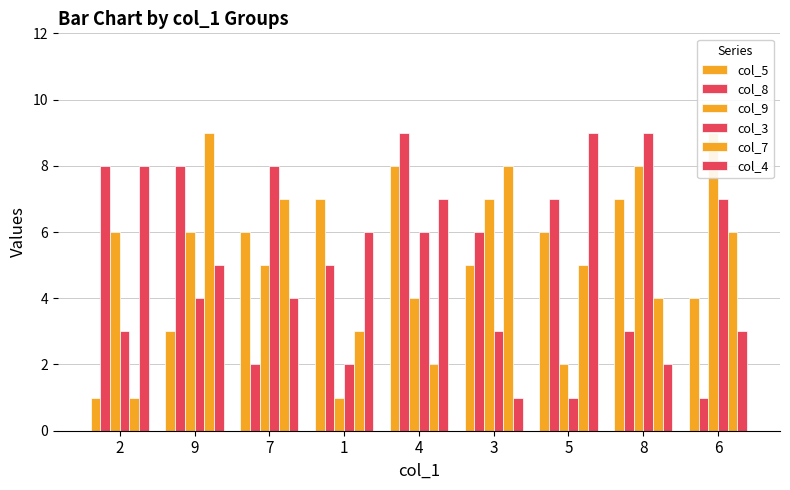

How many bars are there in each group?

6